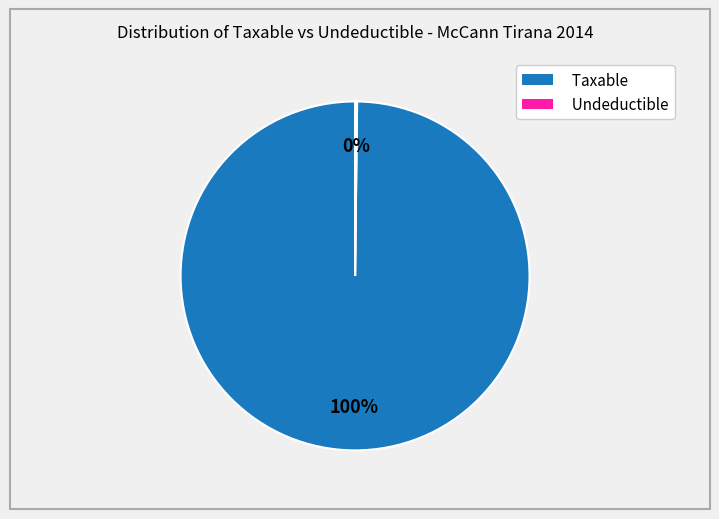

Does Taxable account for over 50% of the chart?

Yes